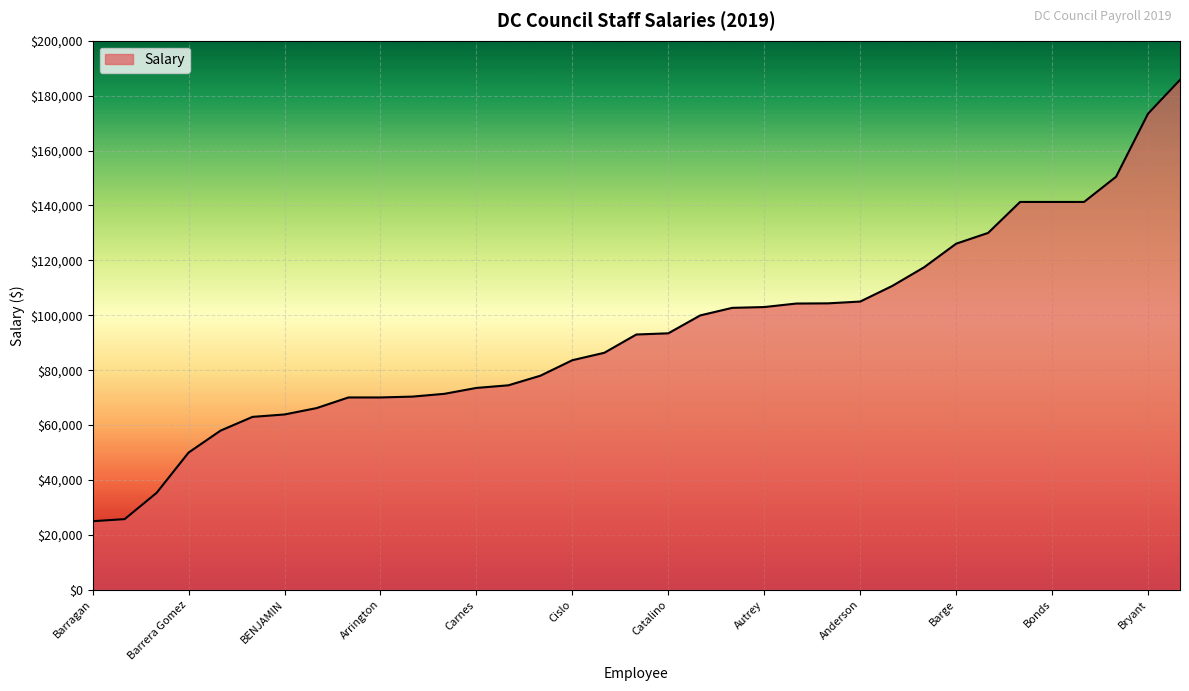

What is the greatest value displayed?

185745.0